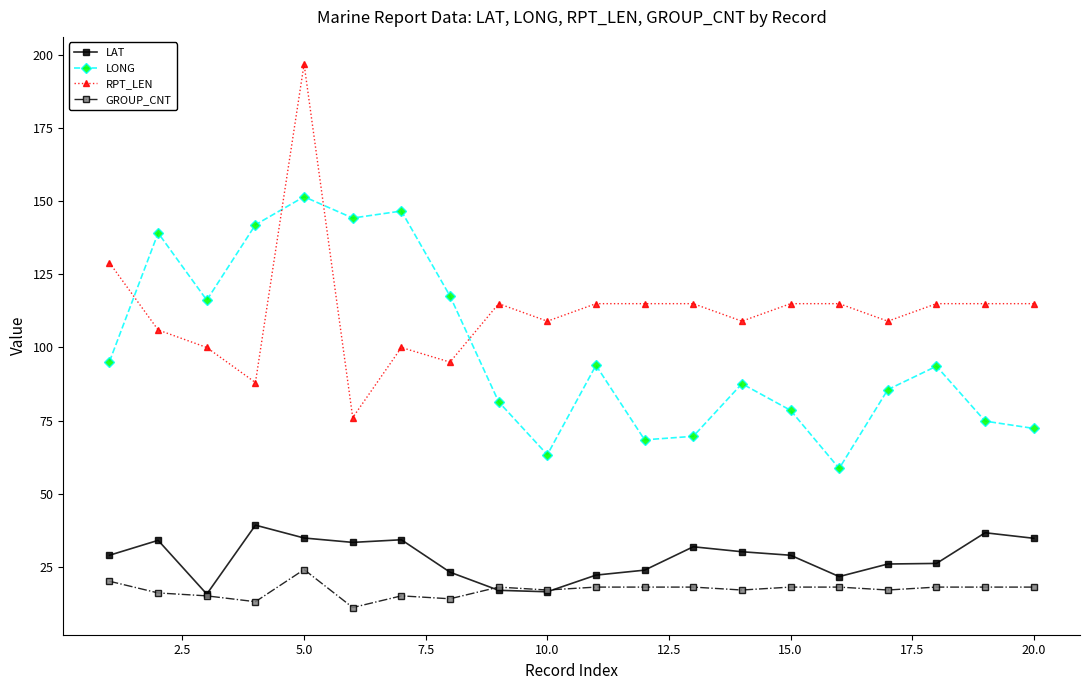

How many times do LONG and RPT_LEN cross each other?

4